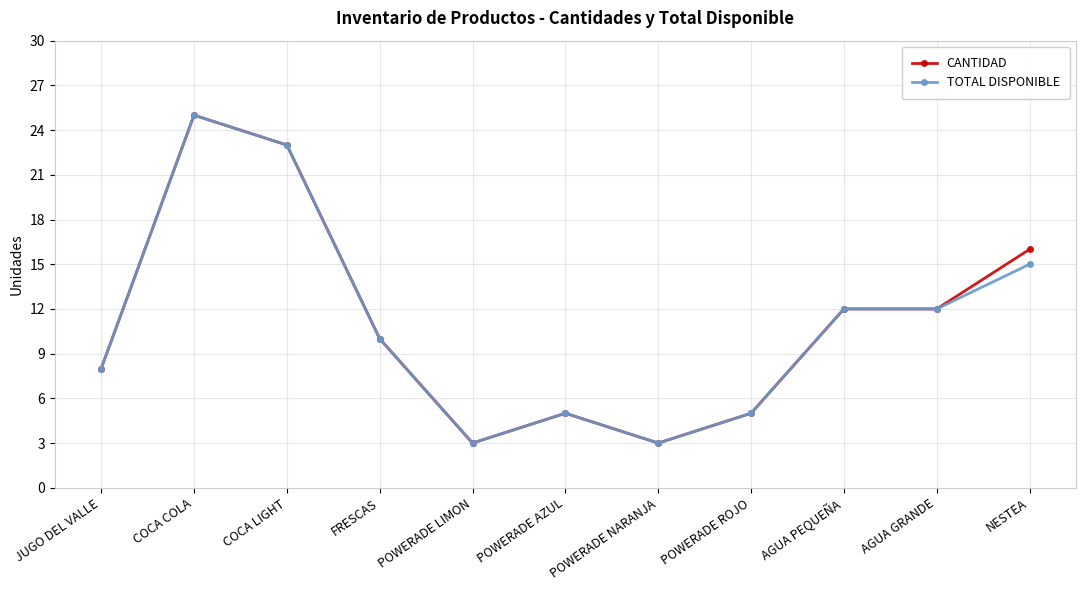

Is the value of TOTAL DISPONIBLE at POWERADE NARANJA greater than the value of CANTIDAD at AGUA GRANDE?

No